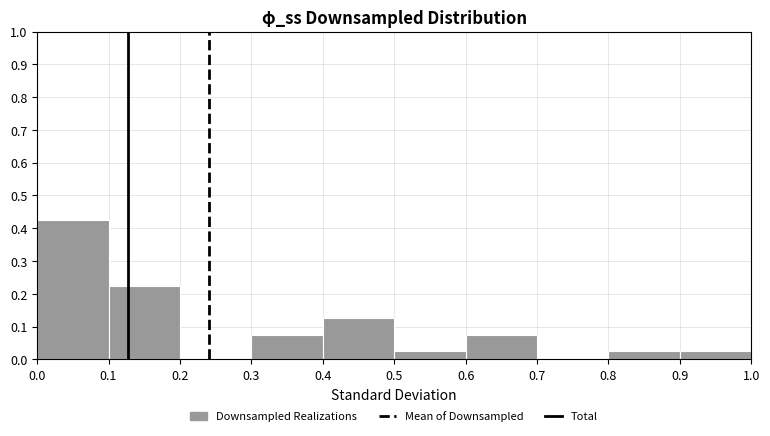

Reading left to right, list every bar in this chart as the range it spans on the x-axis followed by its height. The values are not printed on the chart, so give them approximately, as read against the axis.

0.0 to 0.1: 0.43
0.1 to 0.2: 0.23
0.2 to 0.3: 0
0.3 to 0.4: 0.08
0.4 to 0.5: 0.13
0.5 to 0.6: 0.03
0.6 to 0.7: 0.08
0.7 to 0.8: 0
0.8 to 0.9: 0.03
0.9 to 1.0: 0.03